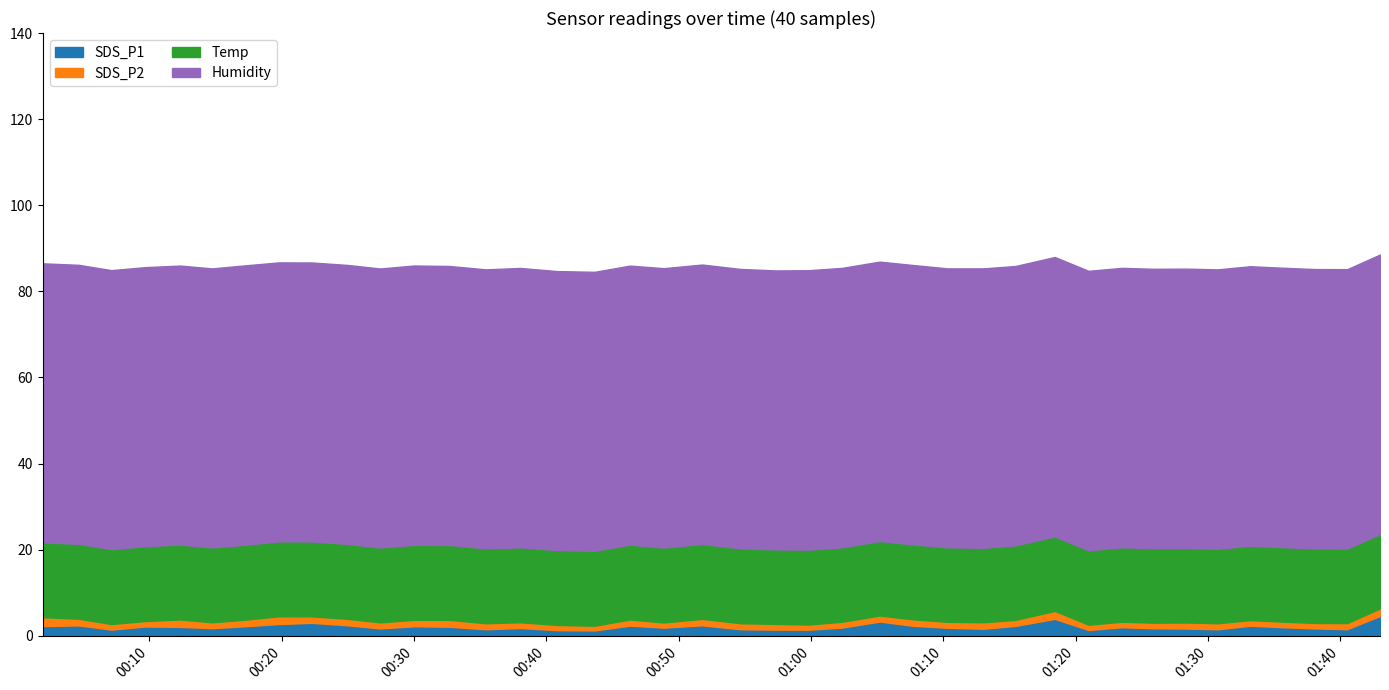

Rank the series by their maximum value, from highest to lowest.

Humidity, Temp, SDS_P1, SDS_P2